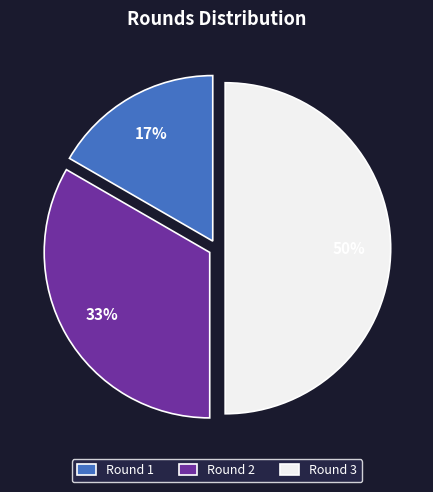

Does Round 1 account for over 50% of the chart?

No